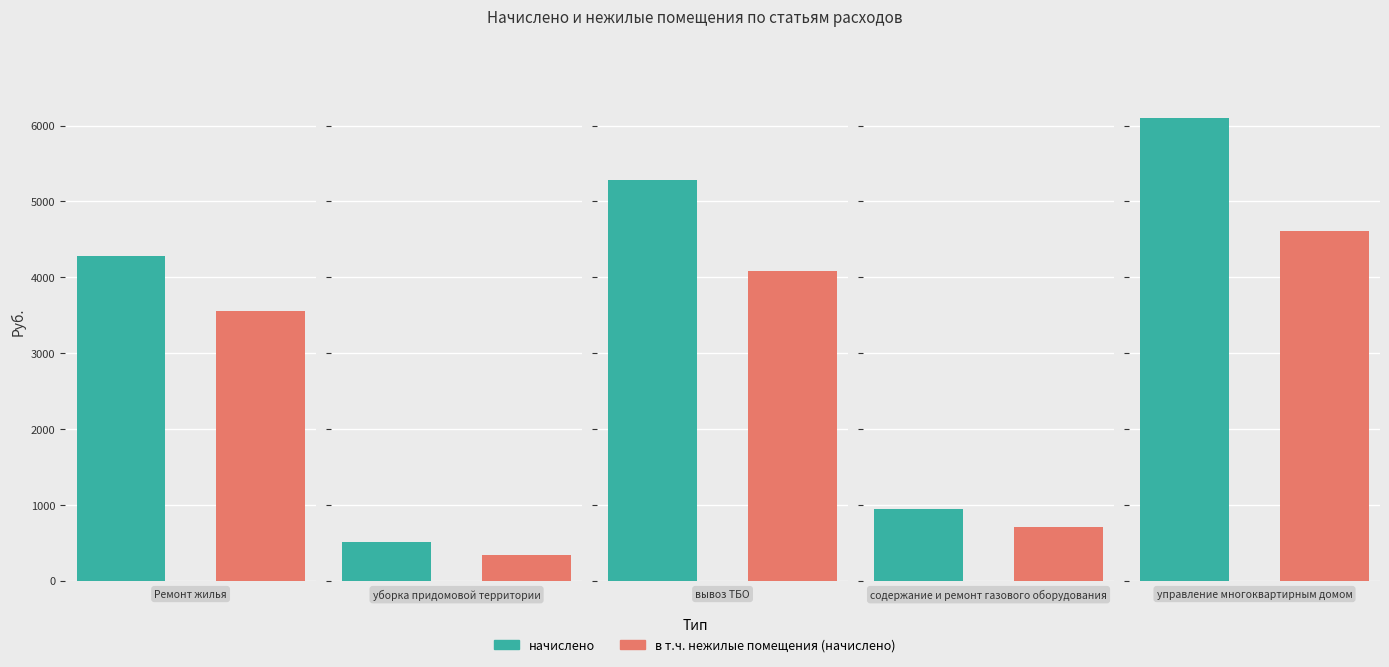

What is the label of the 5th bar from the right?

Ремонт жилья